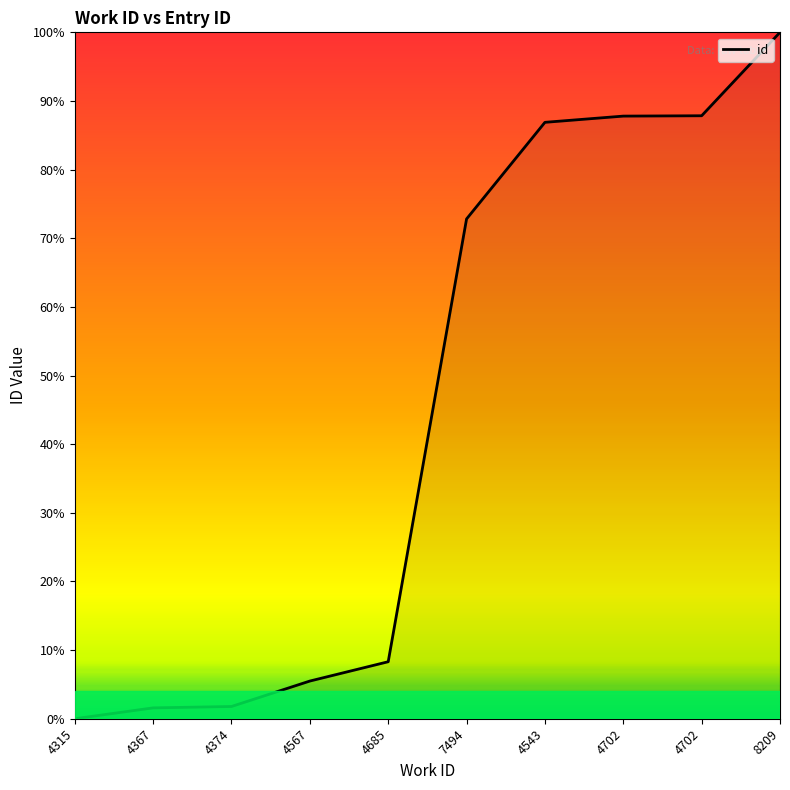

What is the sum of the values at 4567 and 8209?

1.1